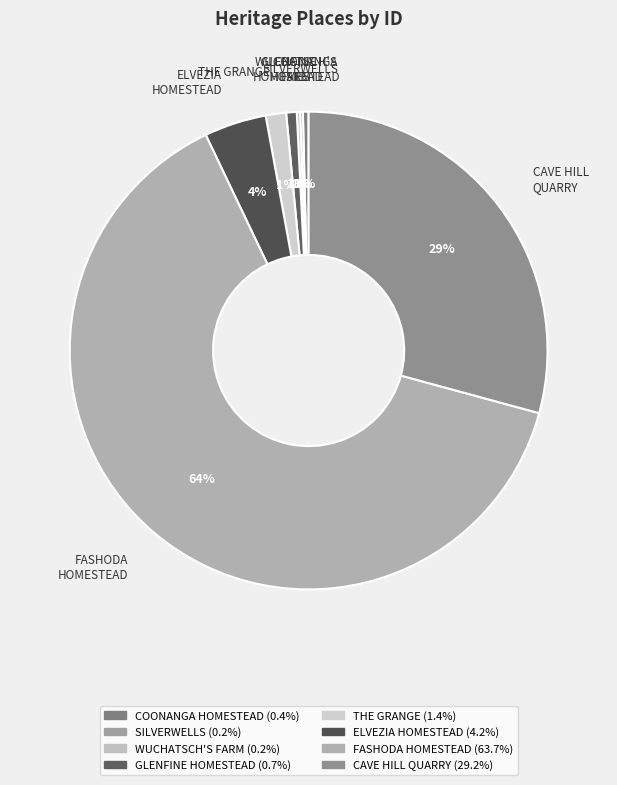

Which has a higher value, FASHODA HOMESTEAD or THE GRANGE?

FASHODA HOMESTEAD